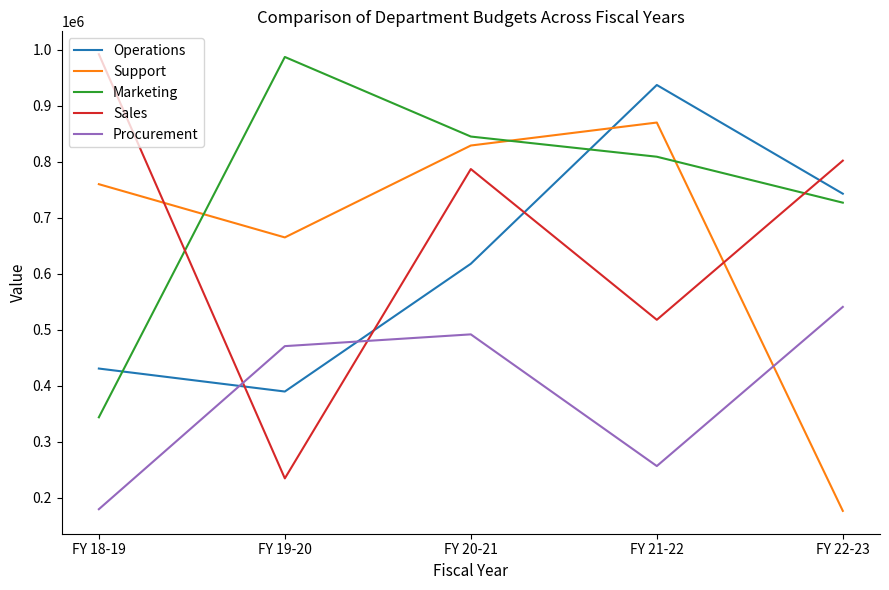

Is the value of Procurement at FY 20-21 greater than the value of Sales at FY 20-21?

No